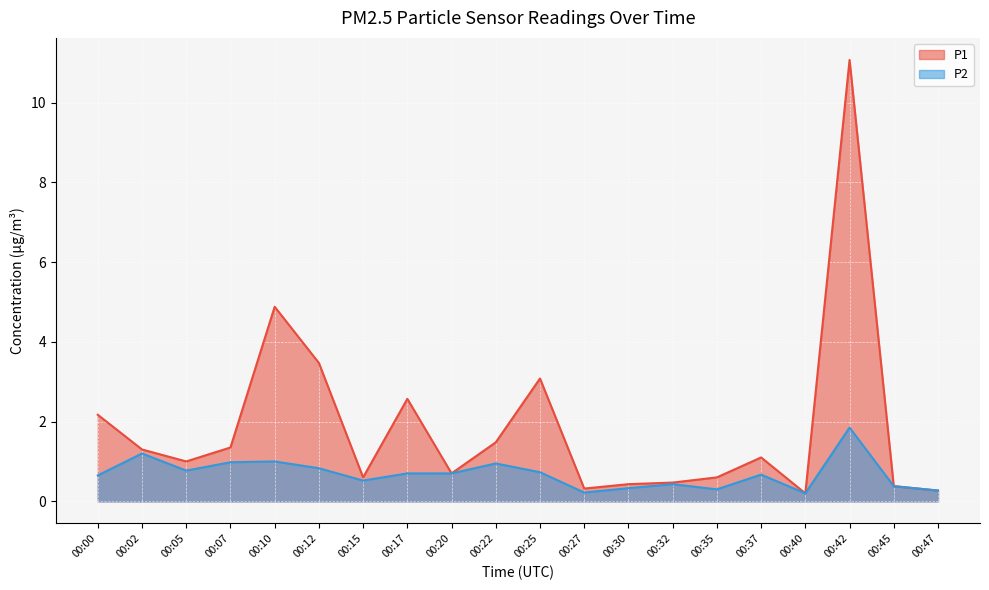

Reading left to right, list all the values displayed in this chart.

P1: 2.2	1.3	1.0	1.4	4.9	3.5	0.6	2.6	0.7	1.5	3.1	0.3	0.4	0.5	0.6	1.1	0.2	11.1	0.4	0.3
P2: 0.7	1.2	0.8	1.0	1.0	0.8	0.5	0.7	0.7	0.9	0.7	0.2	0.3	0.4	0.3	0.7	0.2	1.9	0.4	0.3